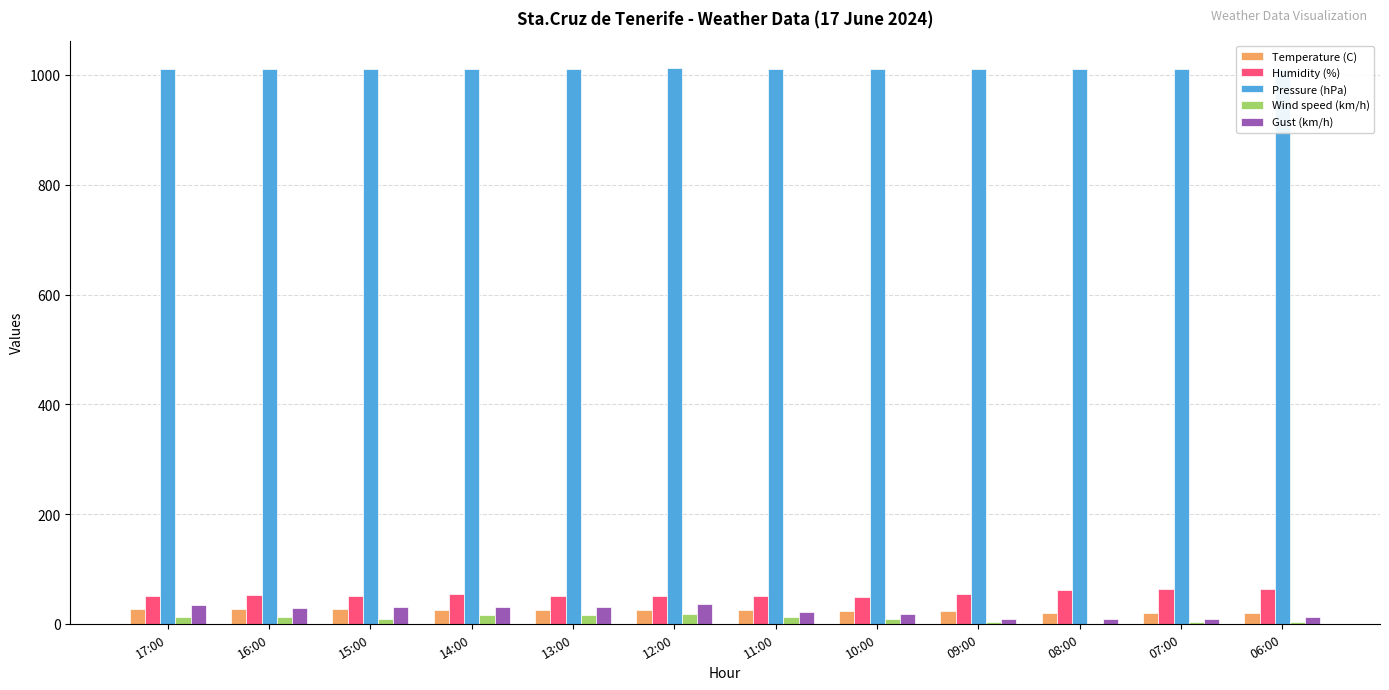

The Temperature (C) series shows 24.6 at 11:00. True or false?

True